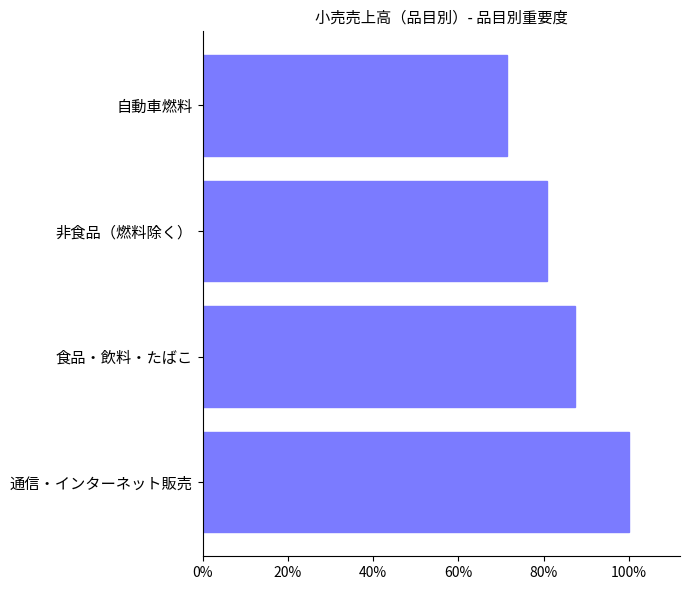

The chart shows a value of 157.1 at 食品・飲料・たばこ. True or false?

False